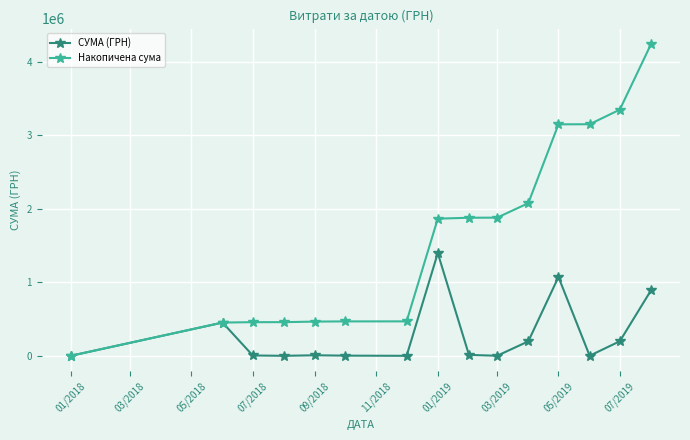

What is the maximum value shown in the chart?

4242970.4